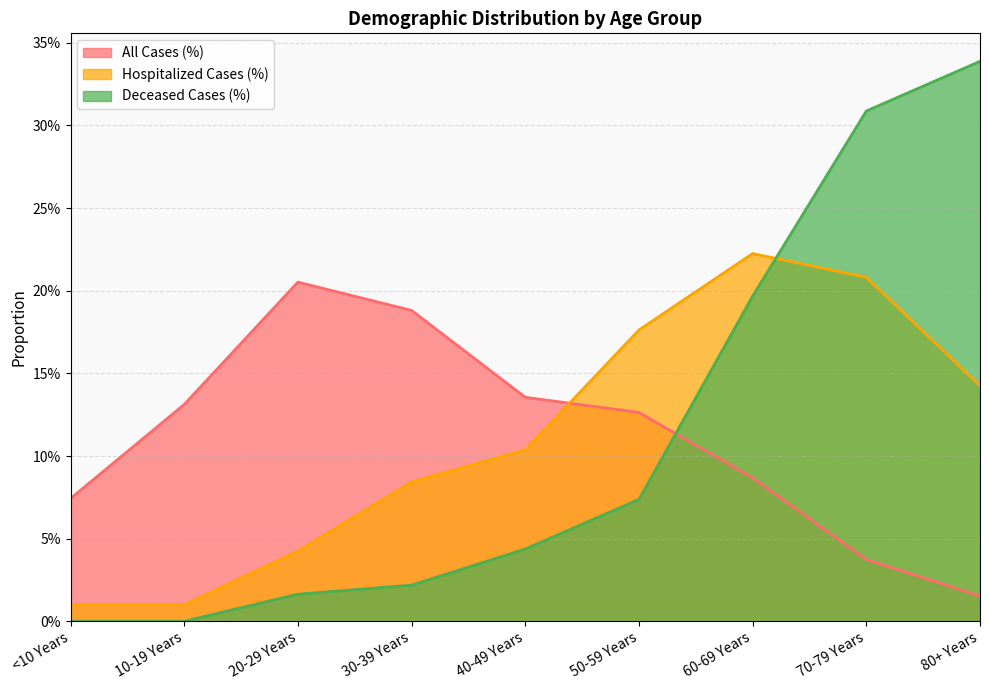

At which category does the chart reach its peak across all series?

80+ Years